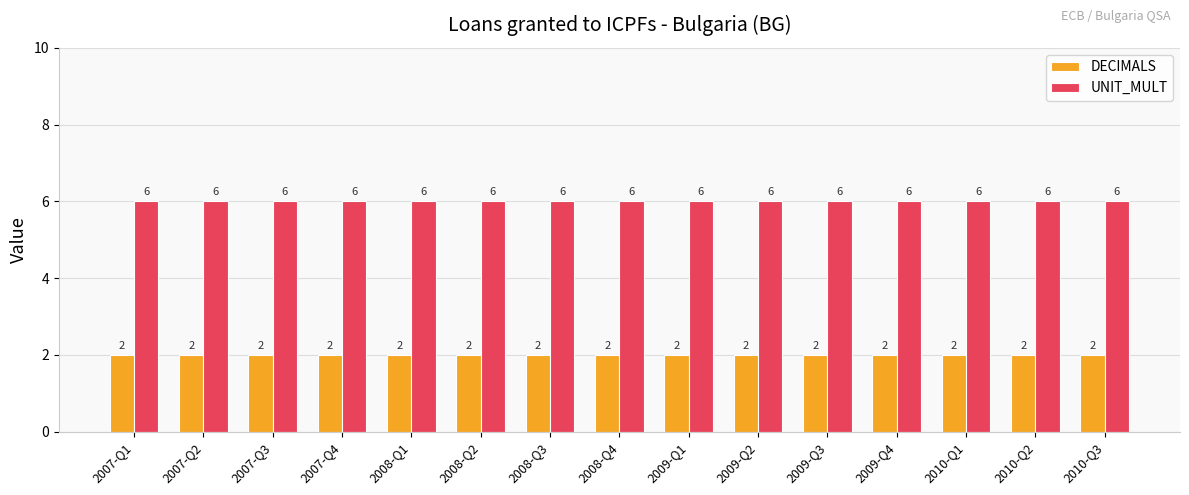

At how many categories does at least one series exceed 5?

15